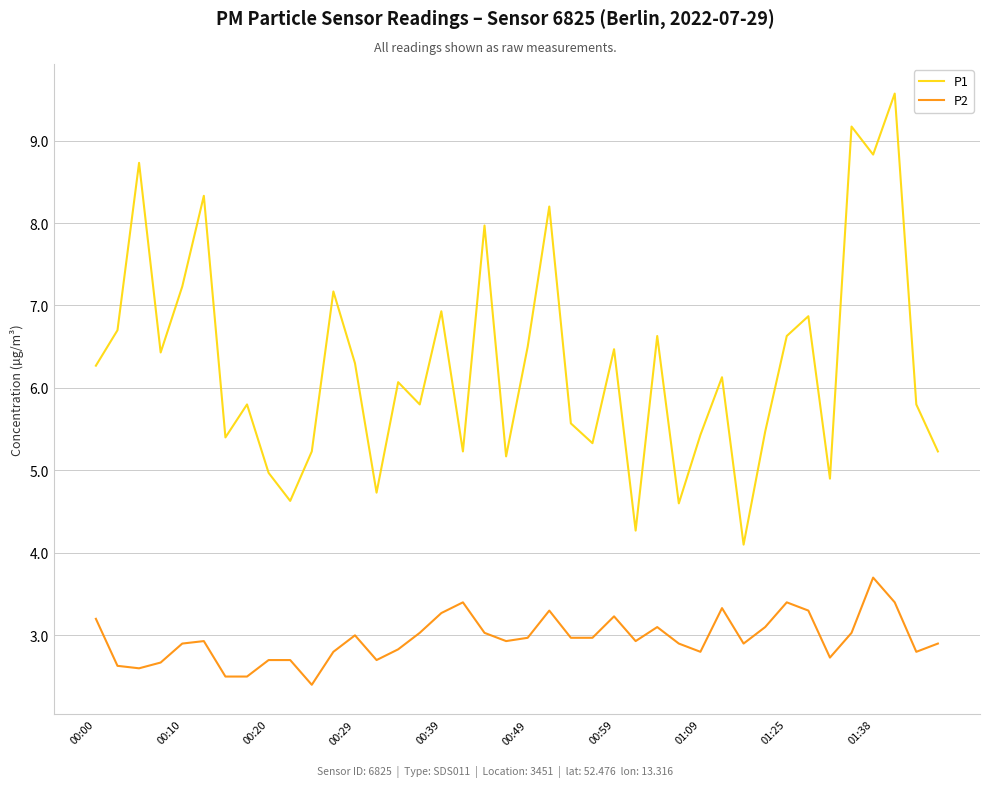

True or false: P1 and P2 intersect in this chart.

False